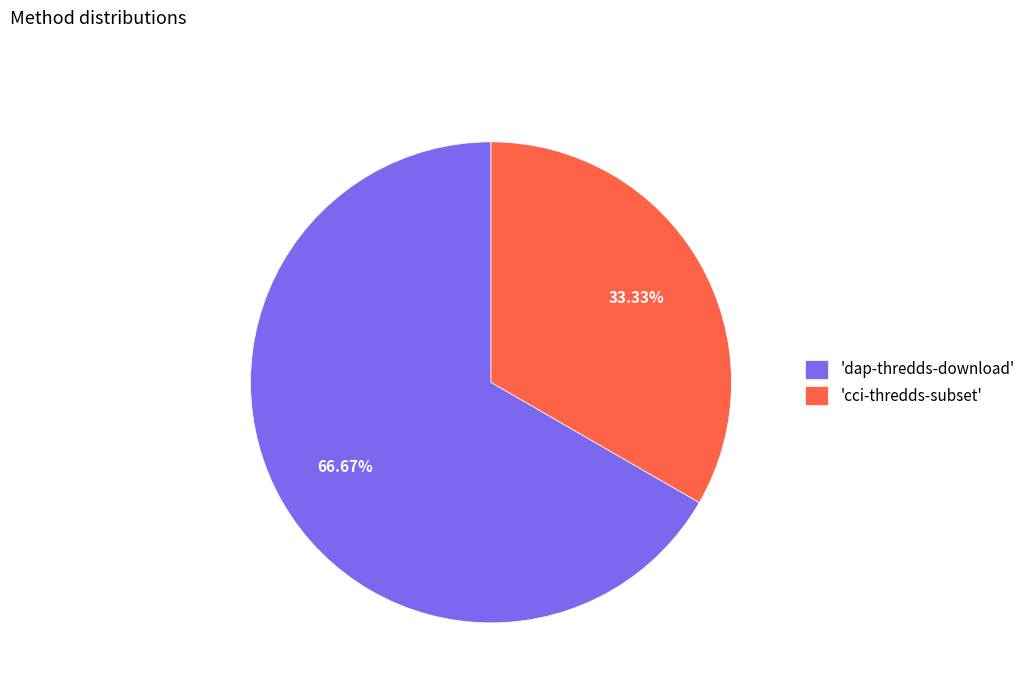

Which category has the biggest portion of the pie?

'dap-thredds-download'